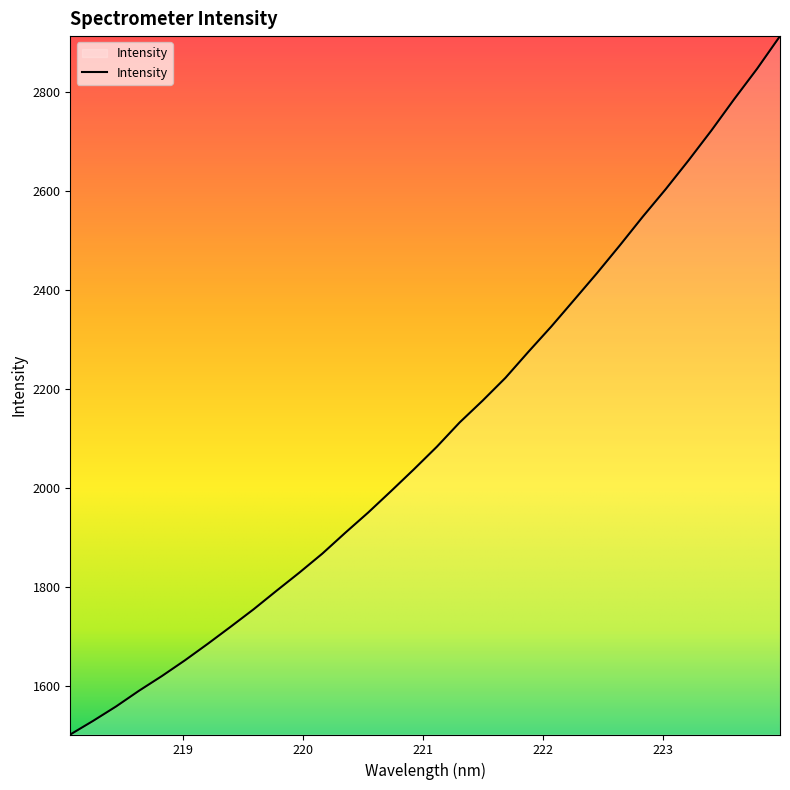

What is the greatest value displayed?

2913.9